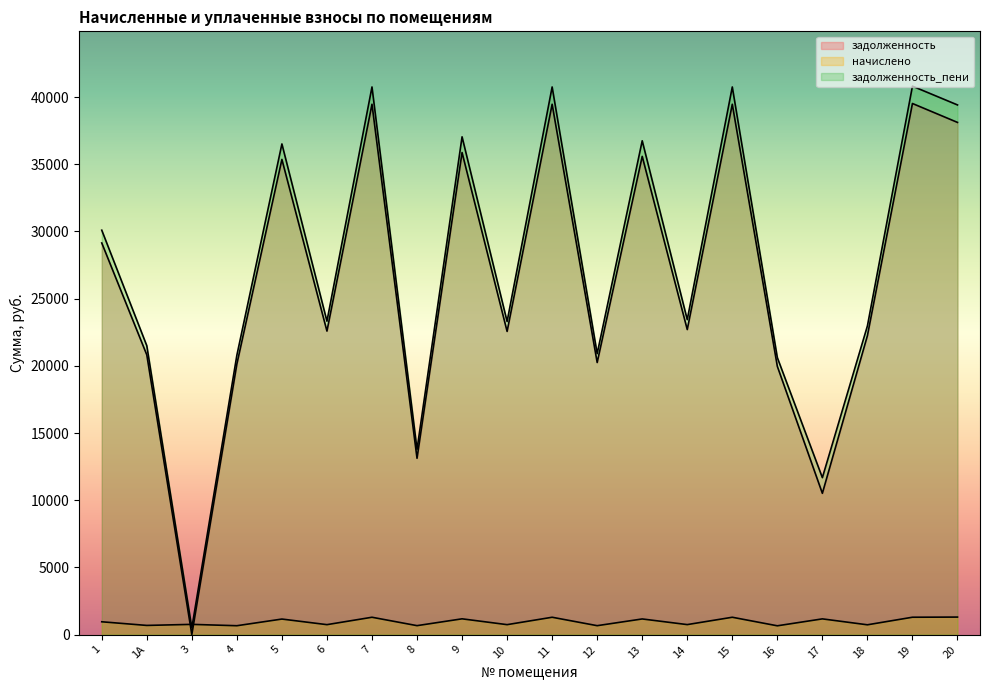

What is the sum of all задолженность_пени values?

545705.7